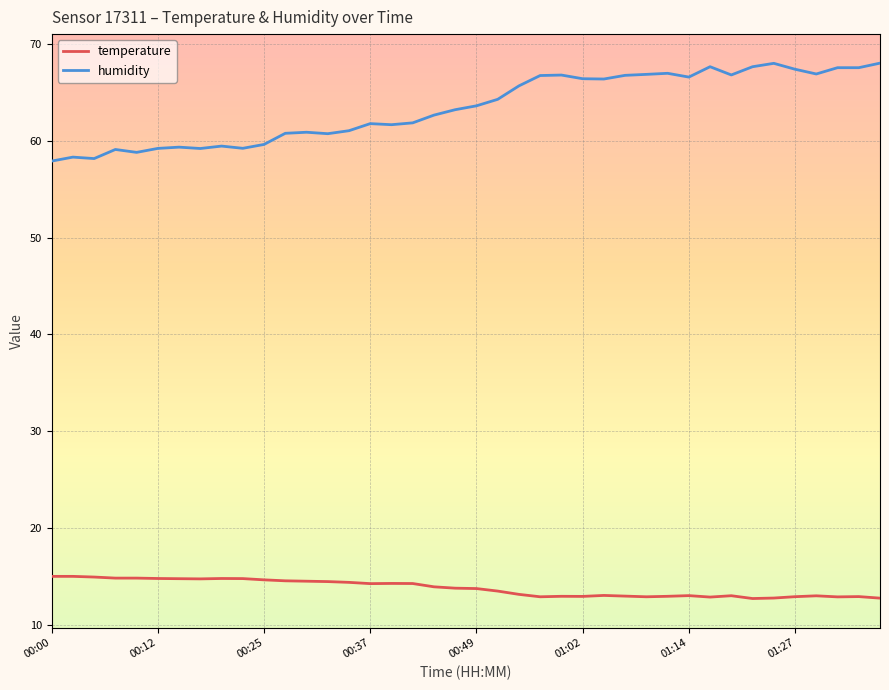

List the series in order of their peak value, lowest first.

temperature, humidity